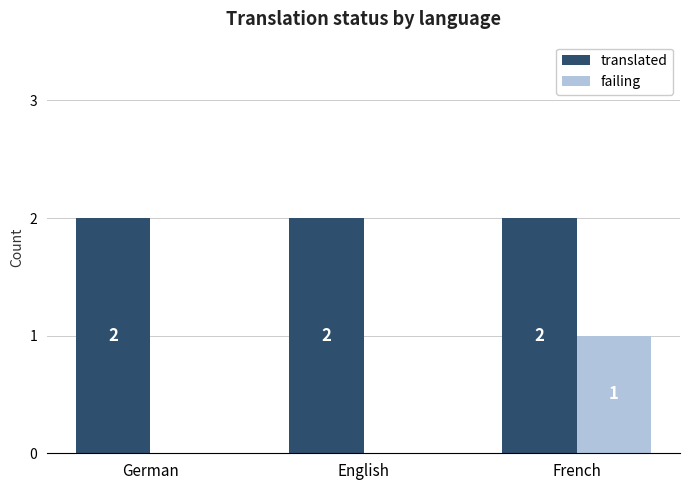

The value of translated at French is 3. True or false?

False